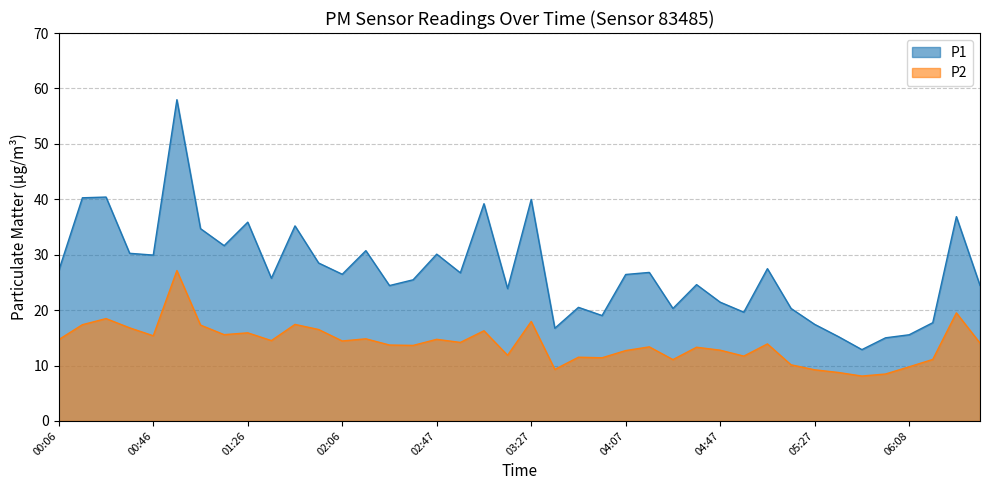

Does the chart display data point markers on the line(s)?

No